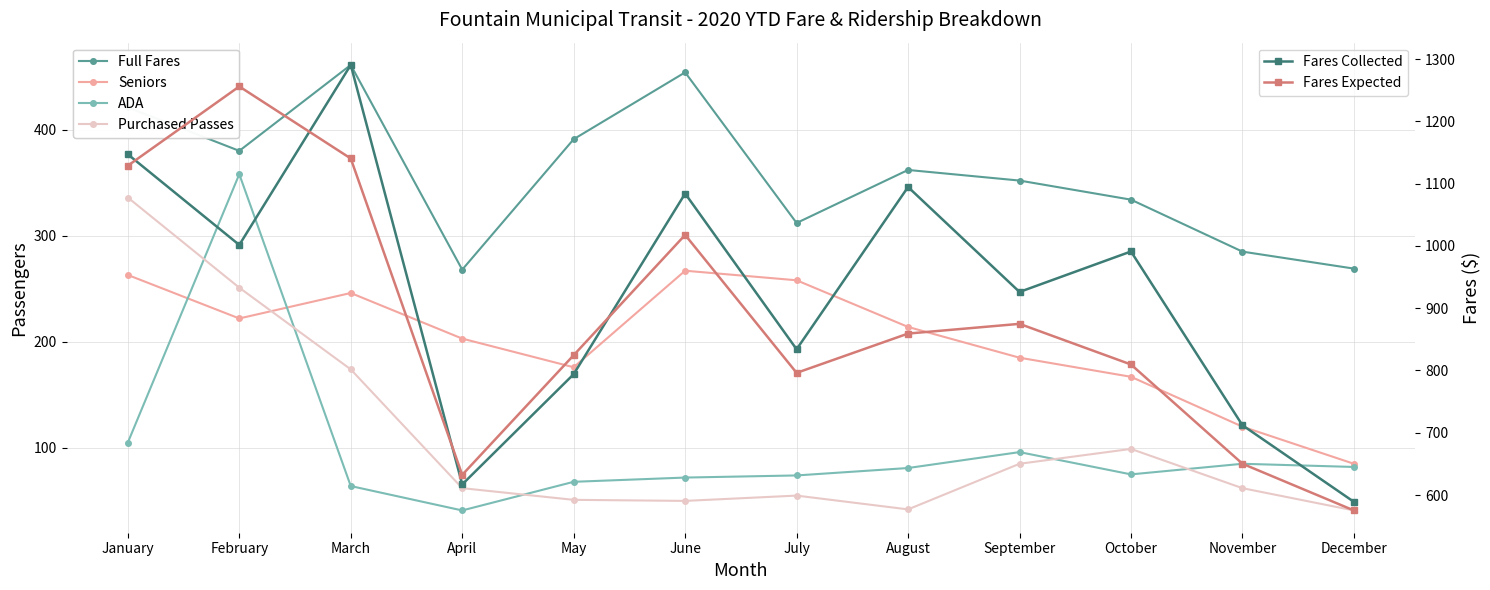

The value of Purchased Passes at June is 50.0. True or false?

True